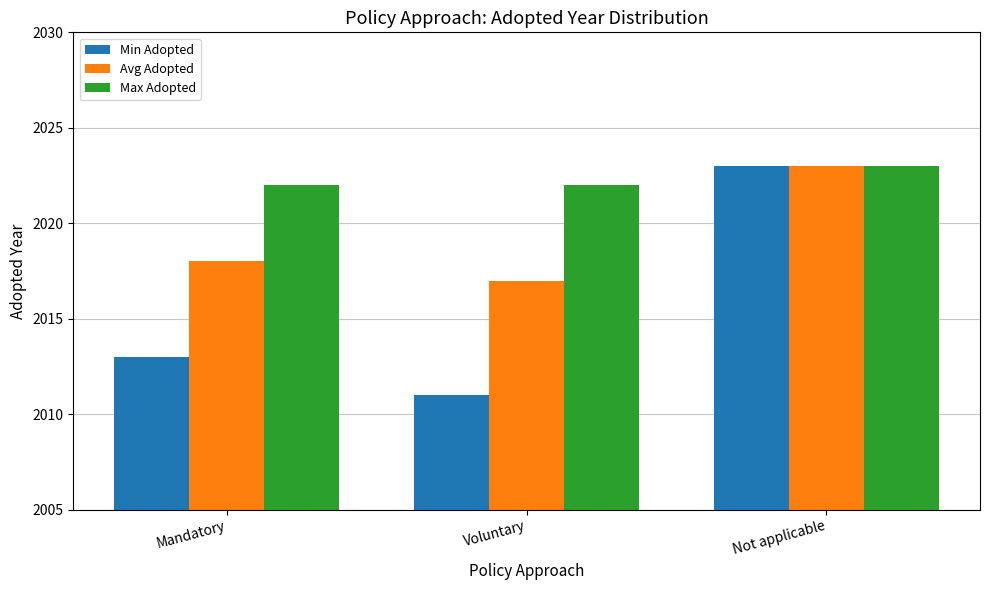

What position from the left is Not applicable?

3